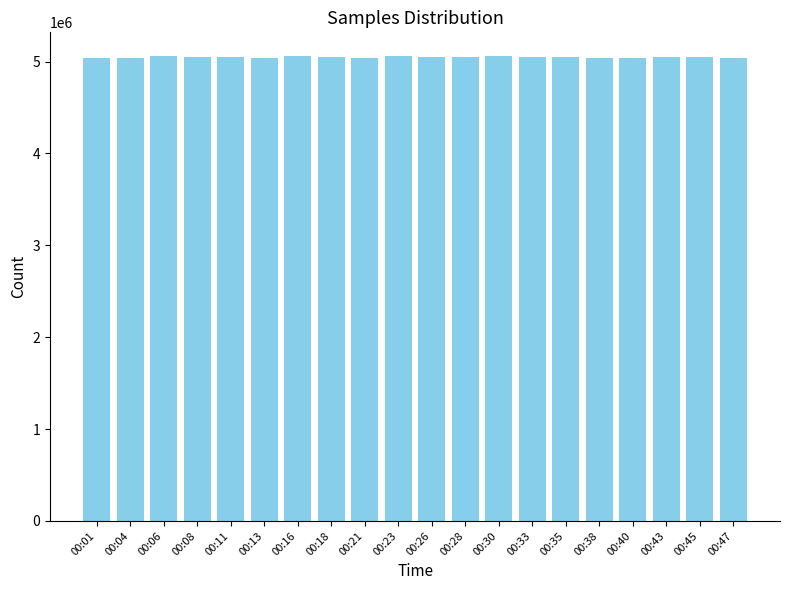

Is it true that the value at 00:21 is 1186304?

False